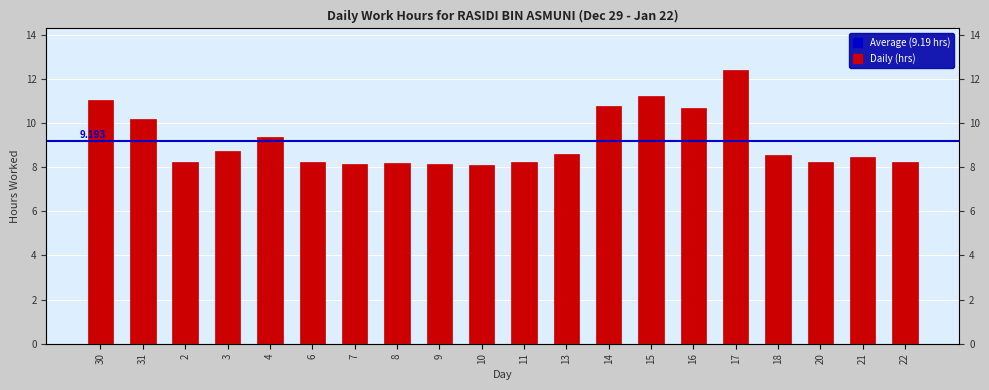

Does the chart contain any negative values?

No